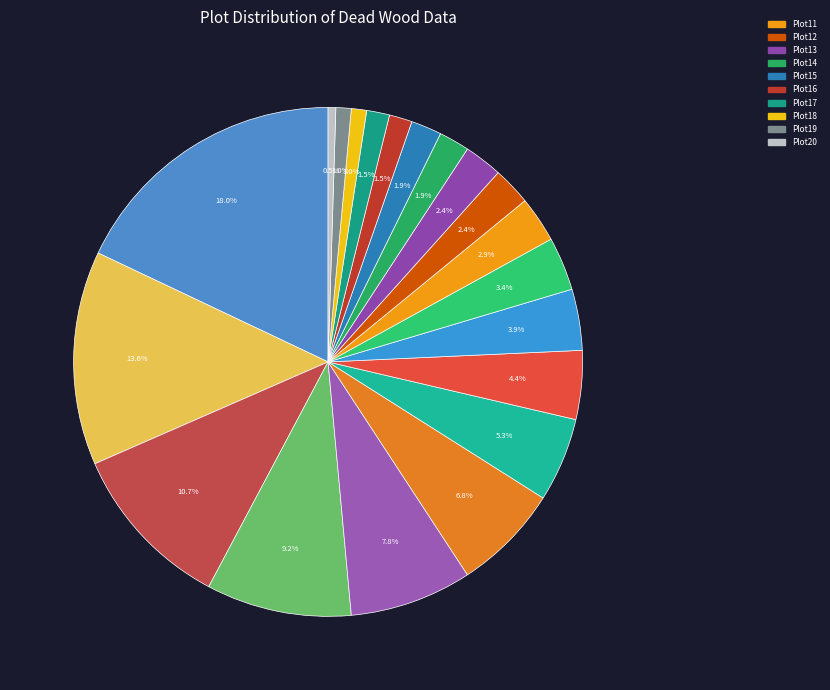

Does any single category account for the majority?

No